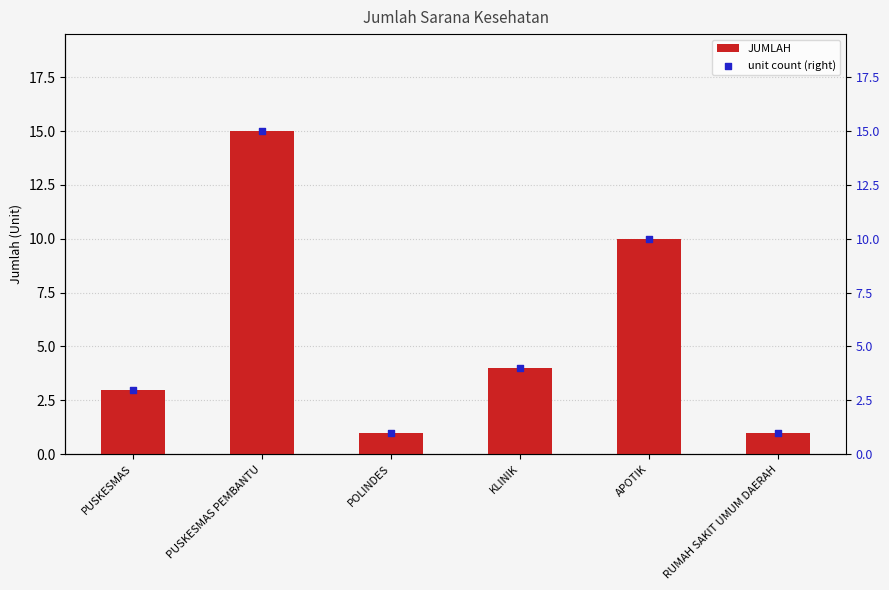

What is the total value across all series at APOTIK?

20